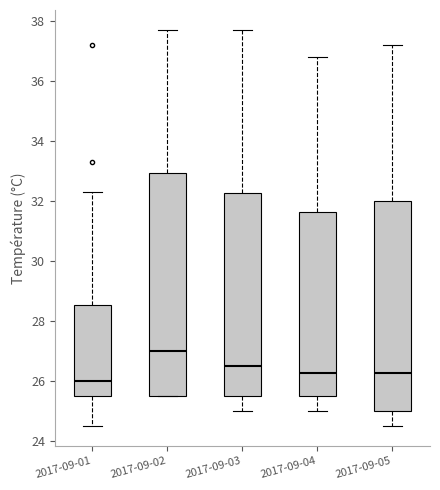

Reading left to right, transcribe this box plot: for each box, give where its median line is, the range the box spans, and where its two whiskers end, as read against the y-axis. The values are not printed on the chart, so give them approximately, as read against the axis.

2017-09-01: median 26.0, box 25.6 to 28.6, whiskers 24.6 to 32.4
2017-09-02: median 27.0, box 25.6 to 33.0, whiskers 25.6 to 37.8
2017-09-03: median 26.6, box 25.6 to 32.2, whiskers 25.0 to 37.8
2017-09-04: median 26.2, box 25.6 to 31.6, whiskers 25.0 to 36.8
2017-09-05: median 26.2, box 25.0 to 32.0, whiskers 24.6 to 37.2